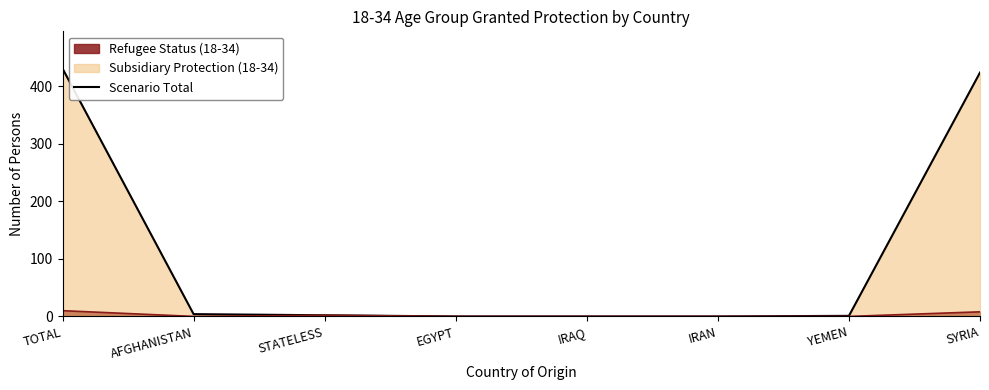

What is the label of the 5th point from the right?

EGYPT